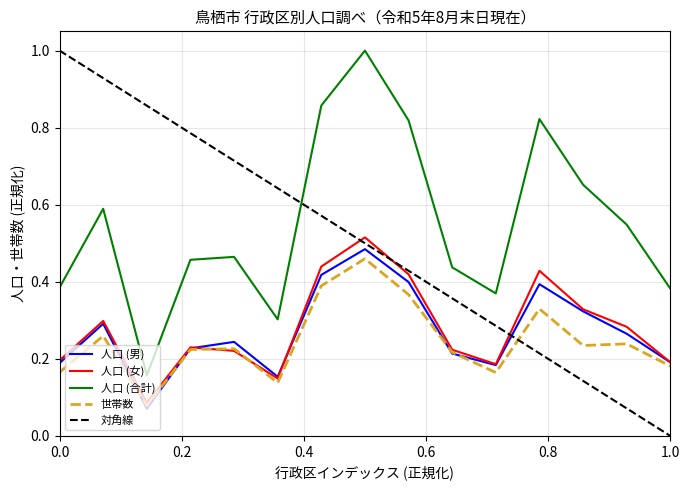

What is the average value of the 人口 (合計) series?

0.5